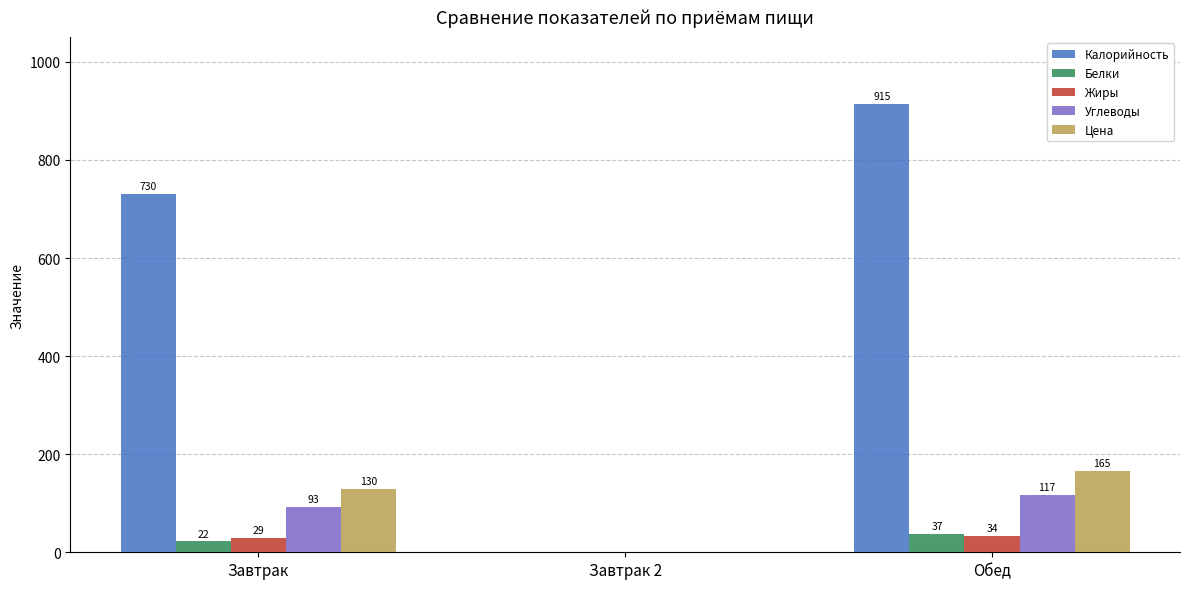

What is the sum of the Калорийность values at Обед and Завтрак?

1645